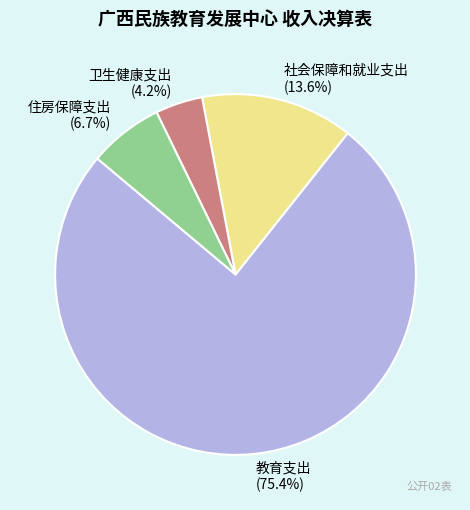

The 教育支出 slice represents 75% of the pie. True or false?

True